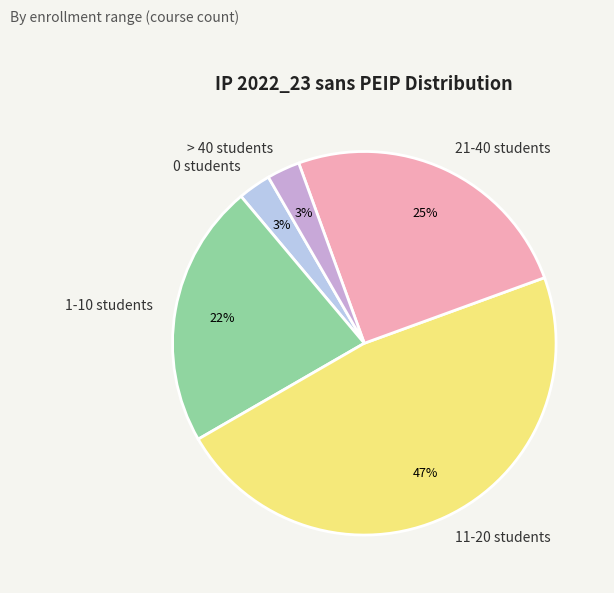

Count the number of slices in the pie.

5